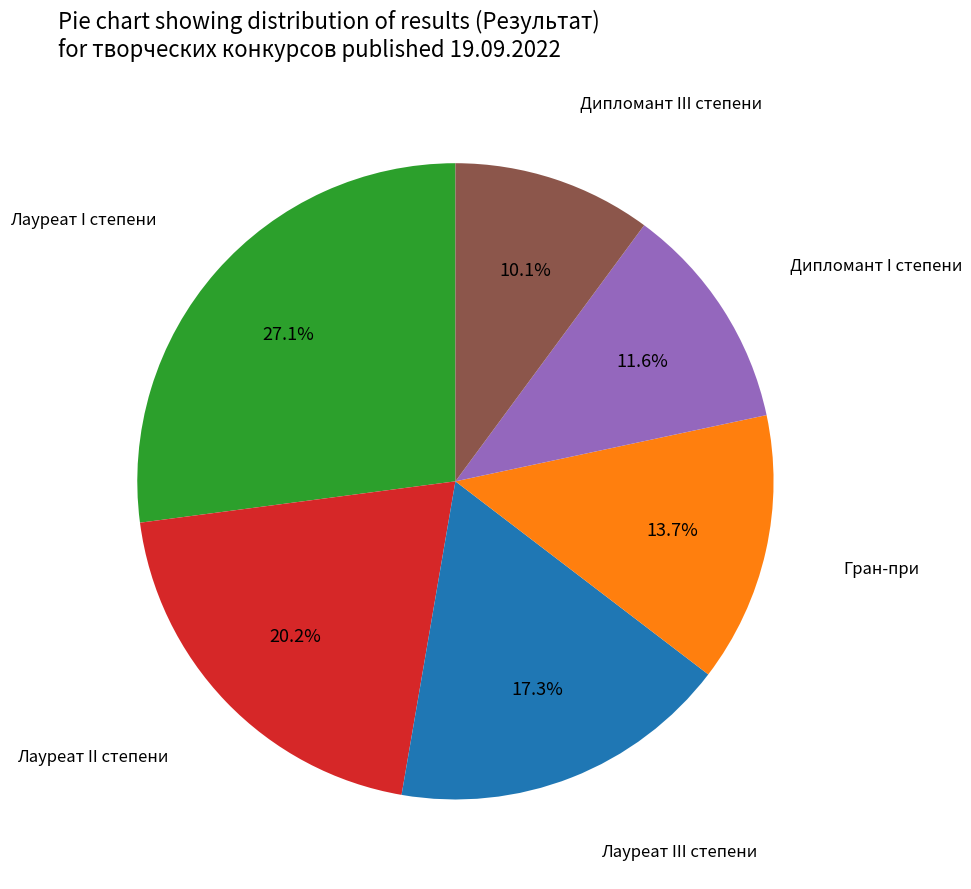

To the nearest percent, what is the difference between the largest and smallest slice percentages?

17%